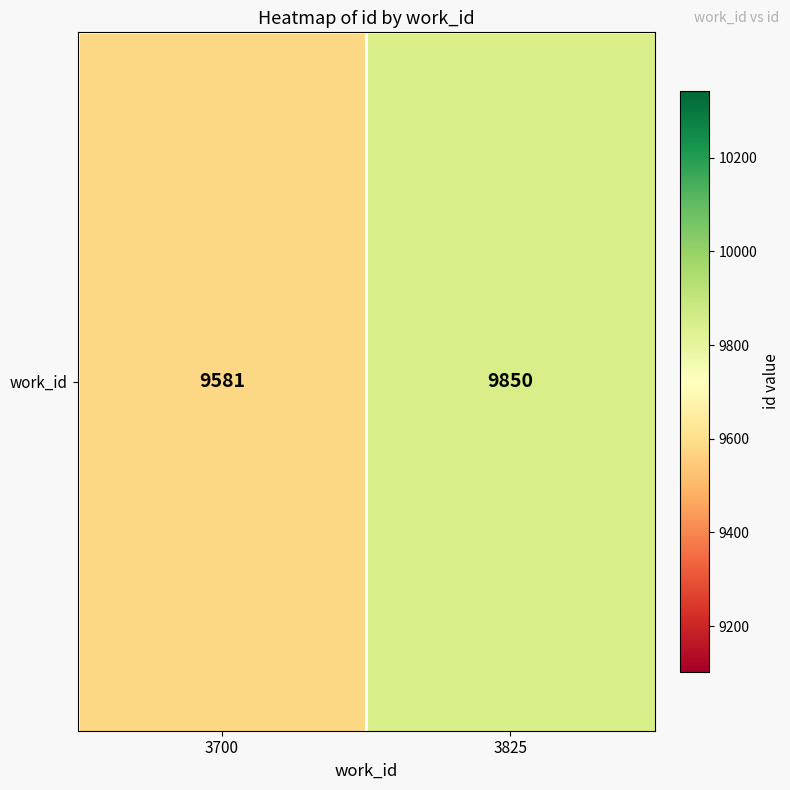

What is the sum of all values?

19431